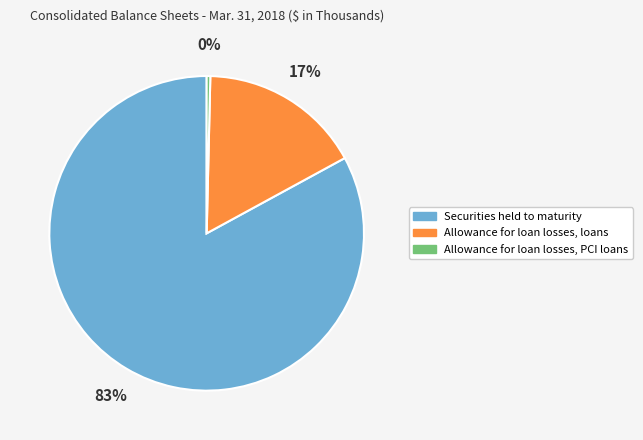

Is it true that Allowance for loan losses, loans is 17% of the pie?

True